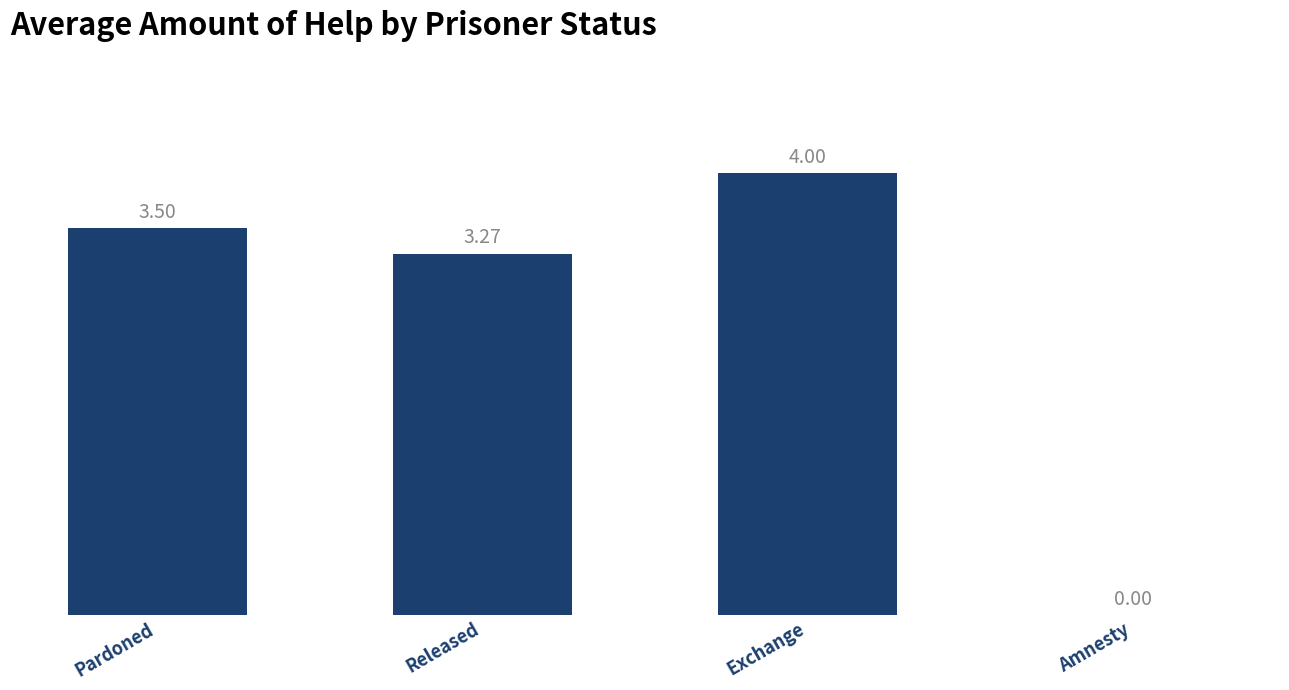

Where does the data first go above 3?

Pardoned